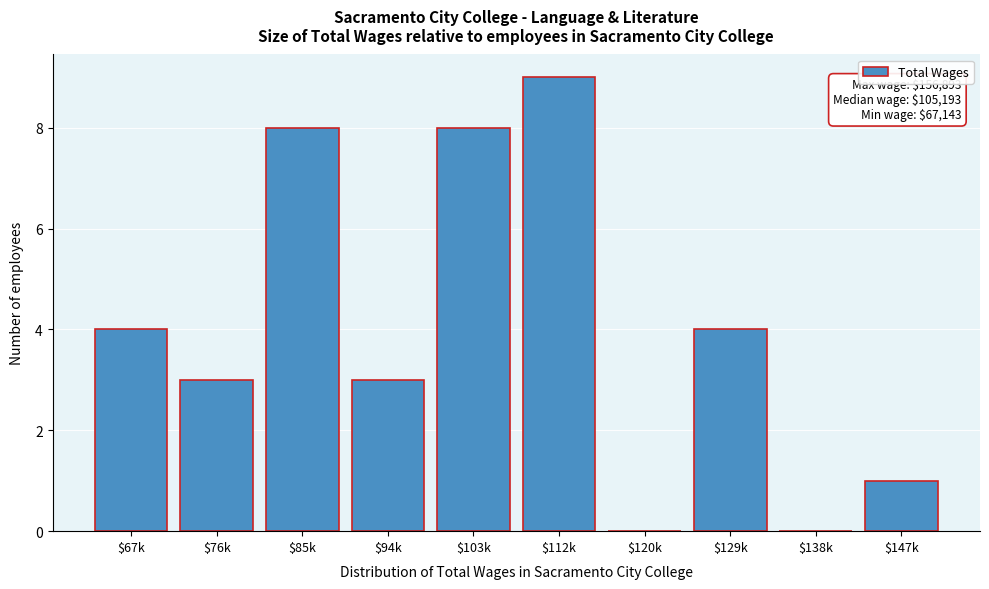

The chart shows a value of 5 at $85k. True or false?

False